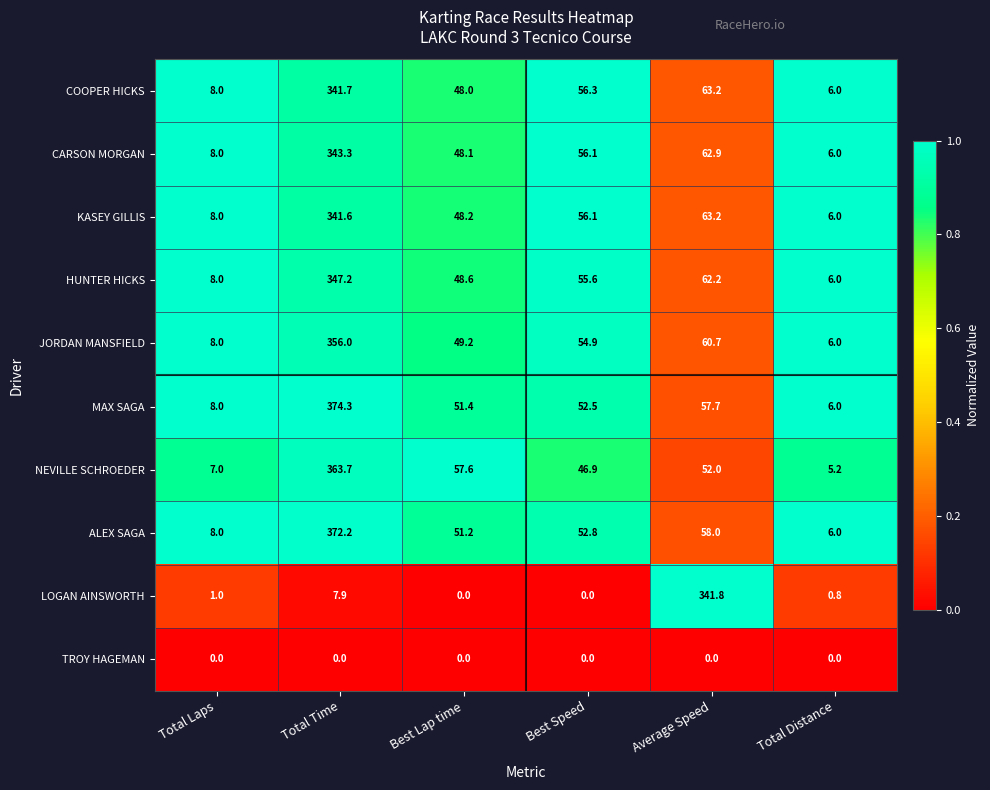

The value of MAX SAGA at Average Speed is 30.4. True or false?

False